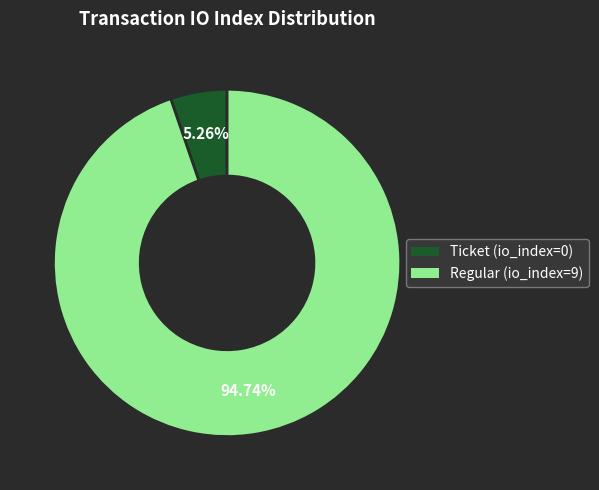

Does any single category account for the majority?

Yes